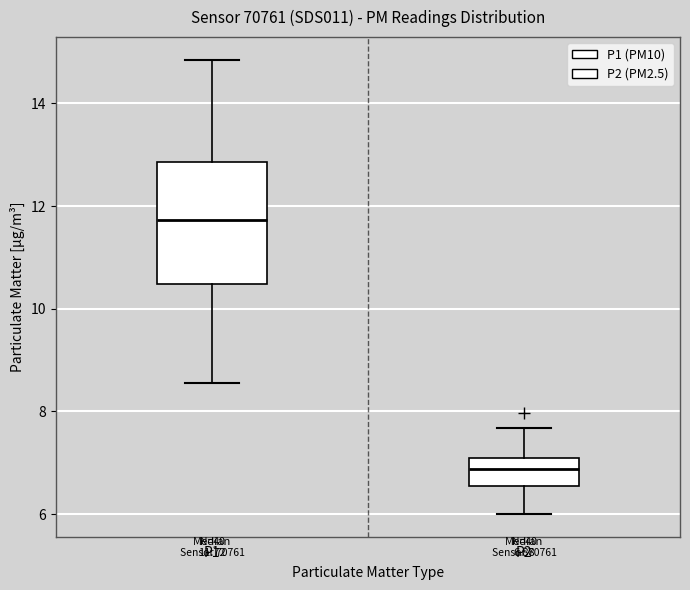

Which box has the highest median line?

P1